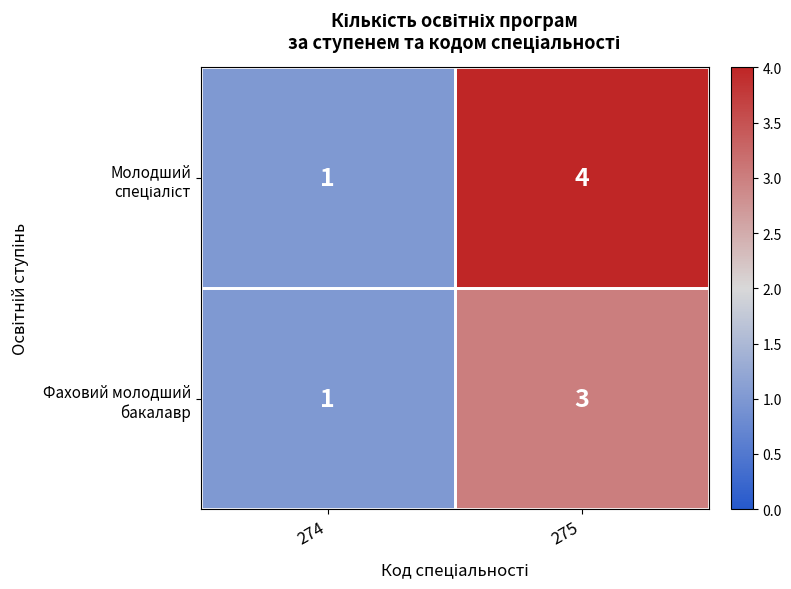

At which category is the sum across all series the highest?

275